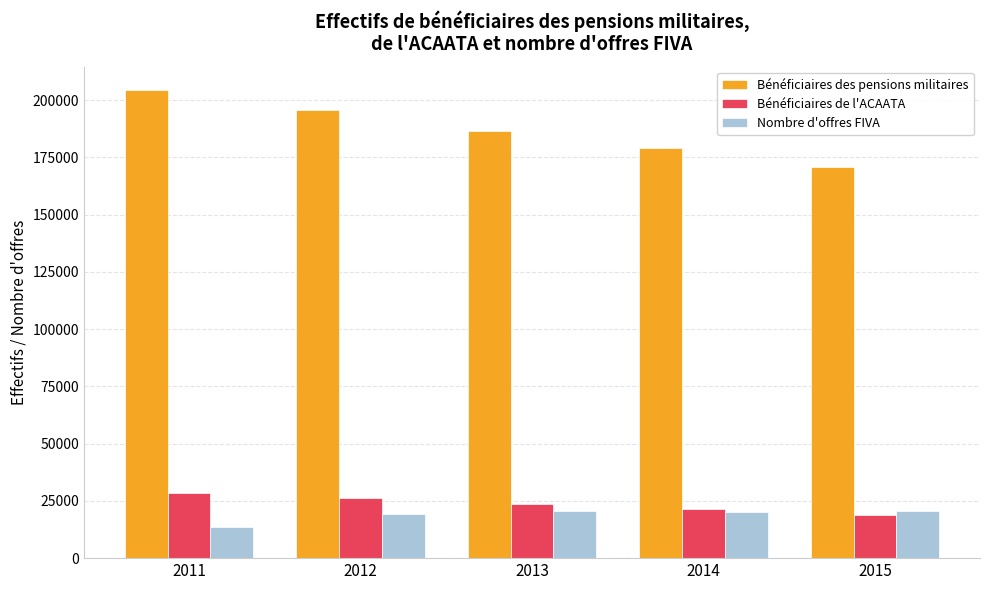

The value of Bénéficiaires de l'ACAATA at 2012 is 35332. True or false?

False